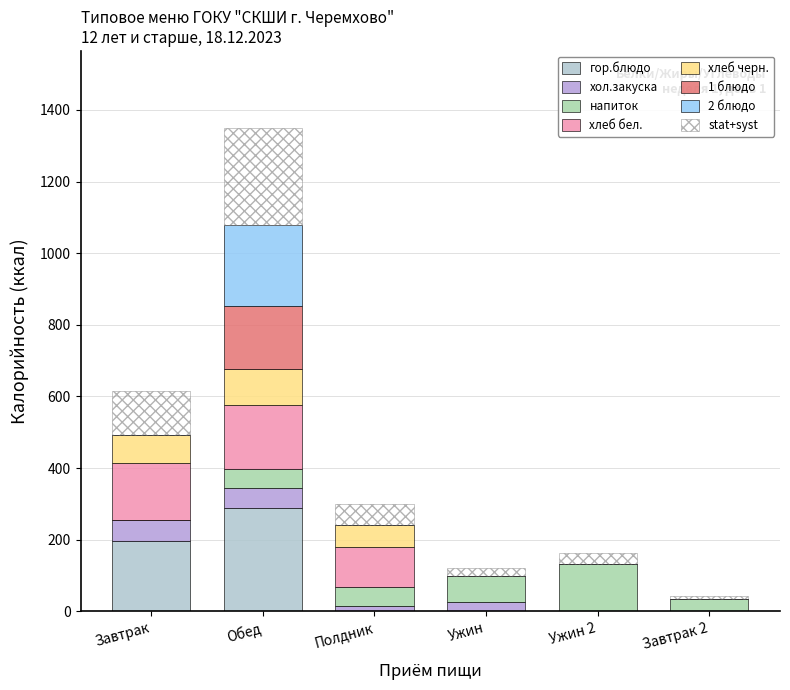

What is the total value across all series at Обед?

1348.7